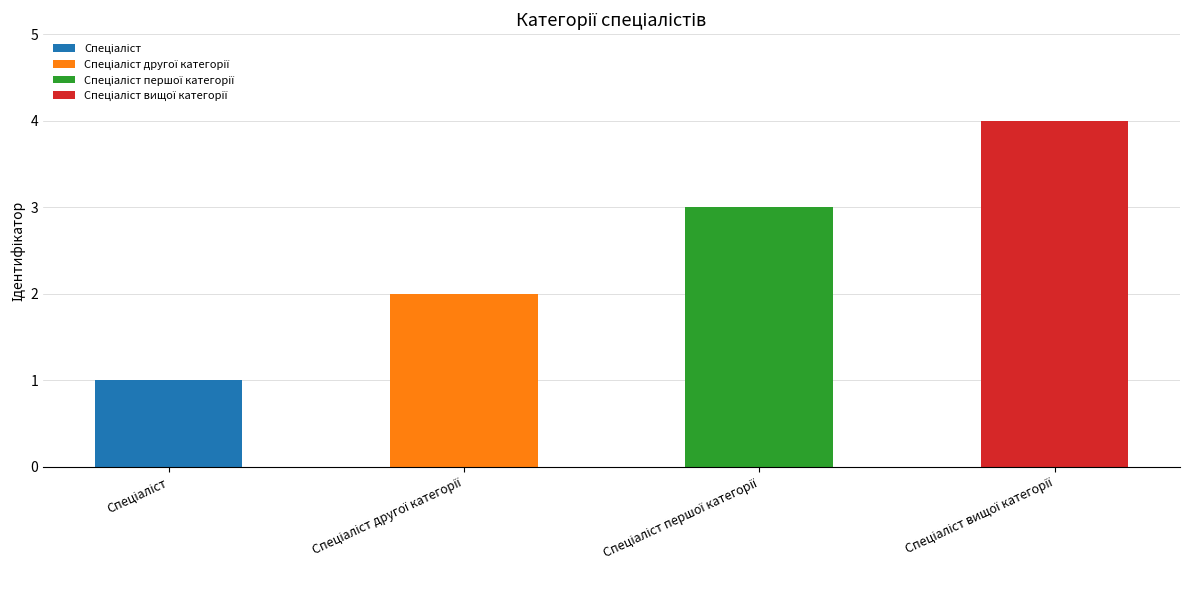

Count the number of values greater than 3.

1